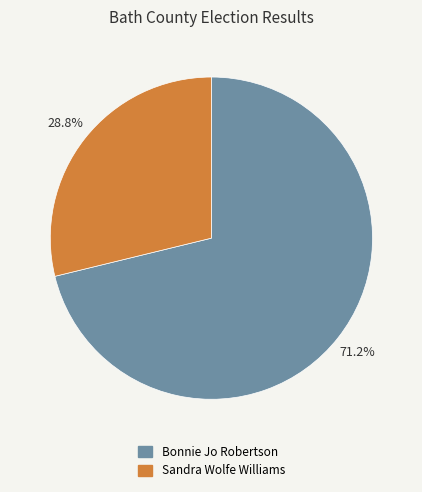

True or false: Sandra Wolfe Williams accounts for 21% of the total.

False